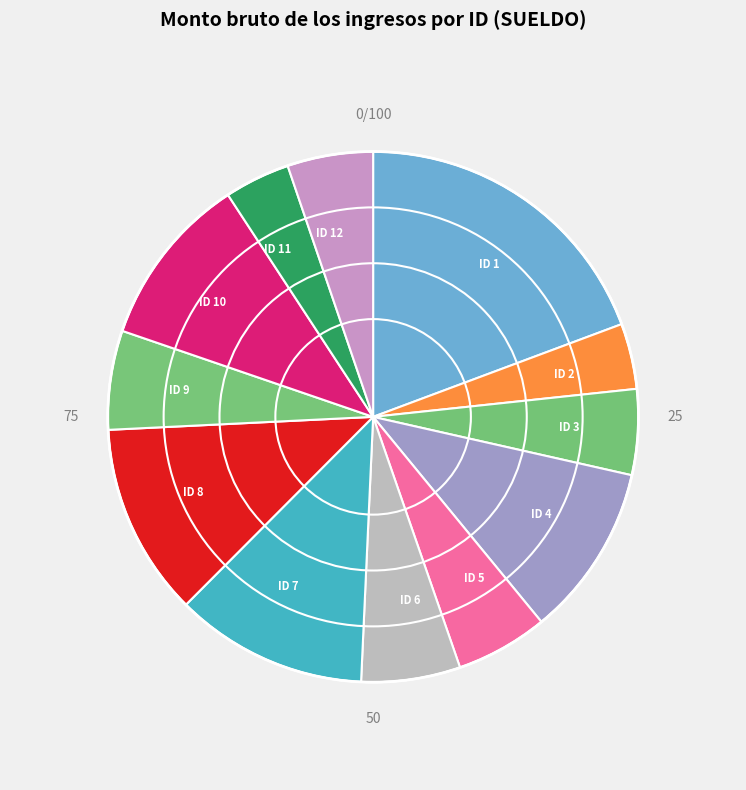

Does any single category account for the majority?

No